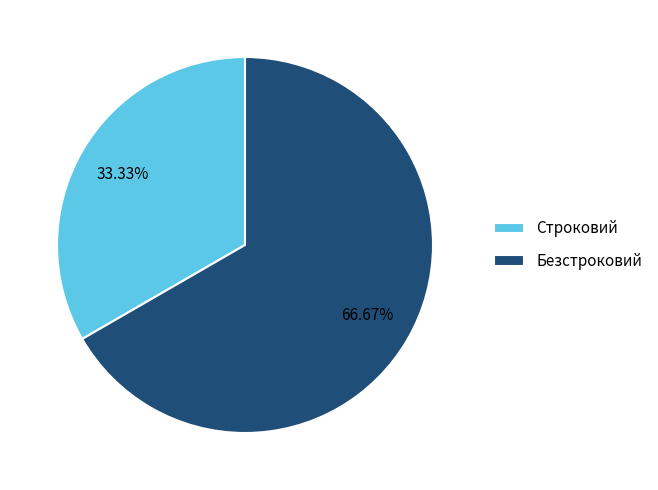

To the nearest percent, what is the difference between the largest and smallest slice percentages?

33%